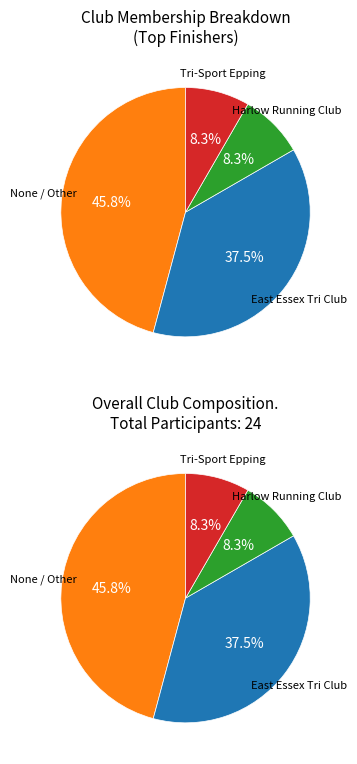

Approximately how many times larger is the value at East Essex Tri Club compared to Tri-Sport Epping / Tri Sport Epping?

4.5